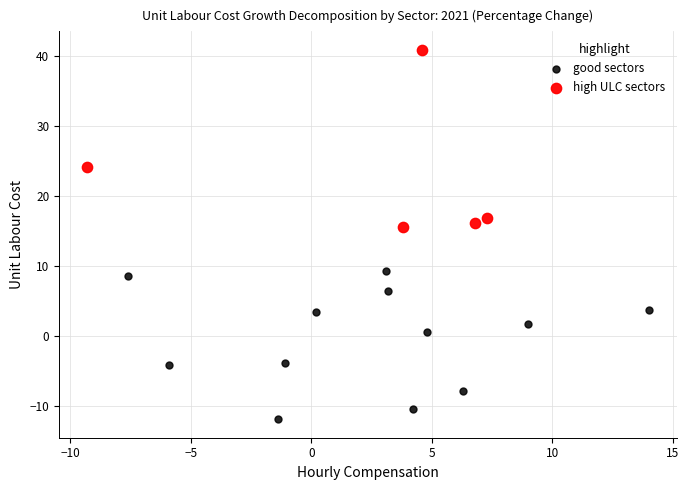

Which series contains the lowest Y value?

good sectors